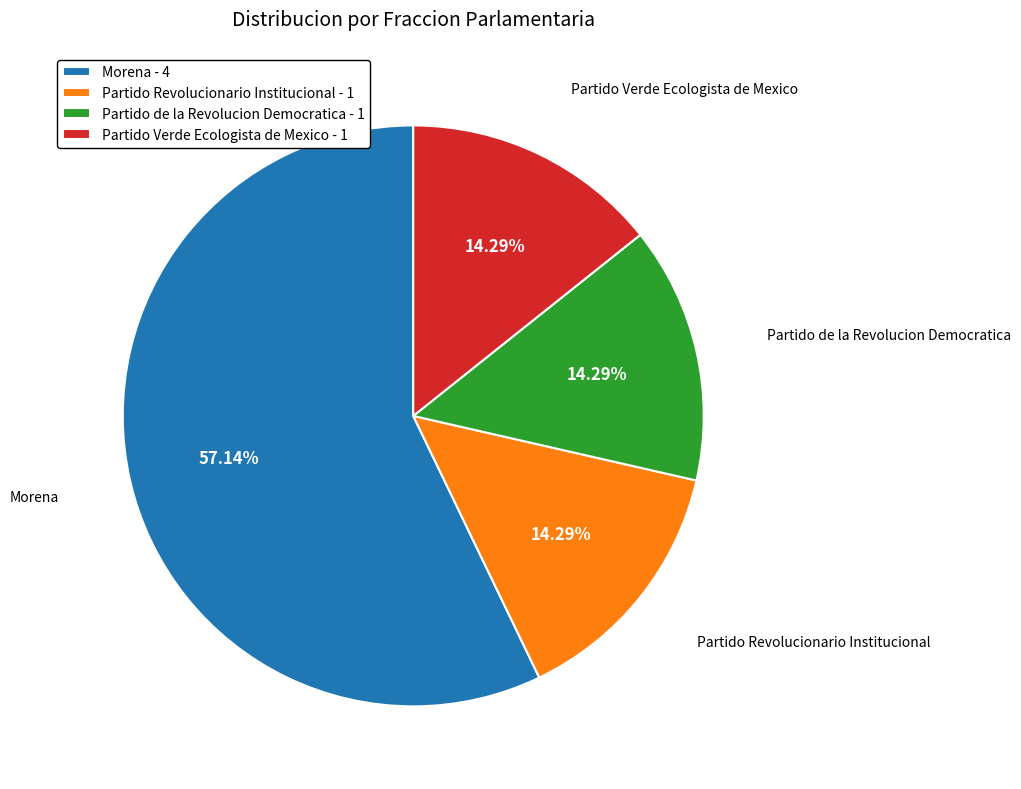

How many slices are in this pie chart?

4